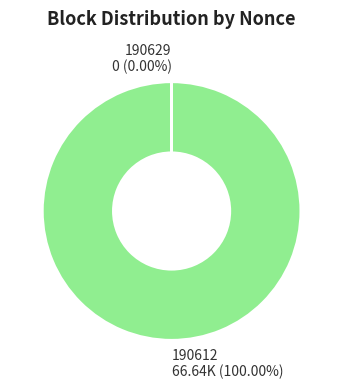

Is 190612 66.64K (100.00%) the majority of the pie?

Yes